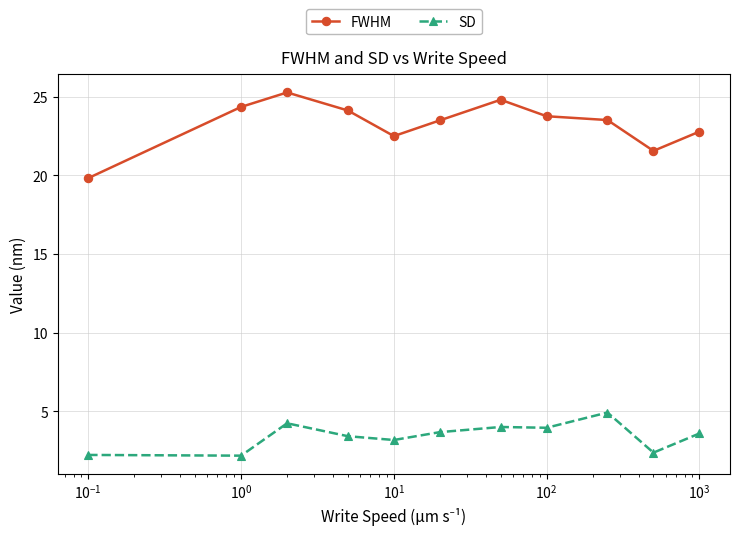

What is the minimum value for FWHM?

19.8